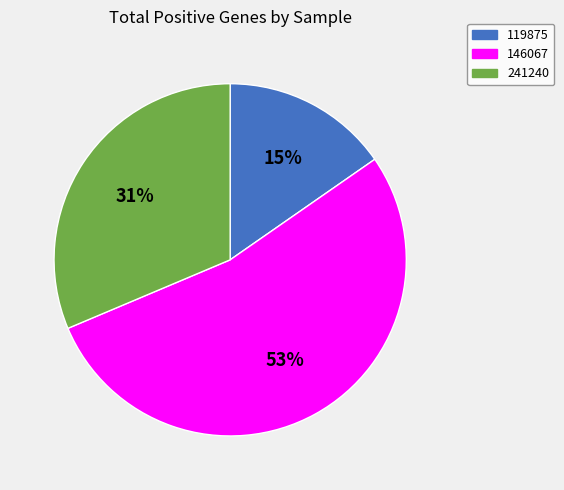

Combined, do 119875 and 146067 account for over 50%?

Yes